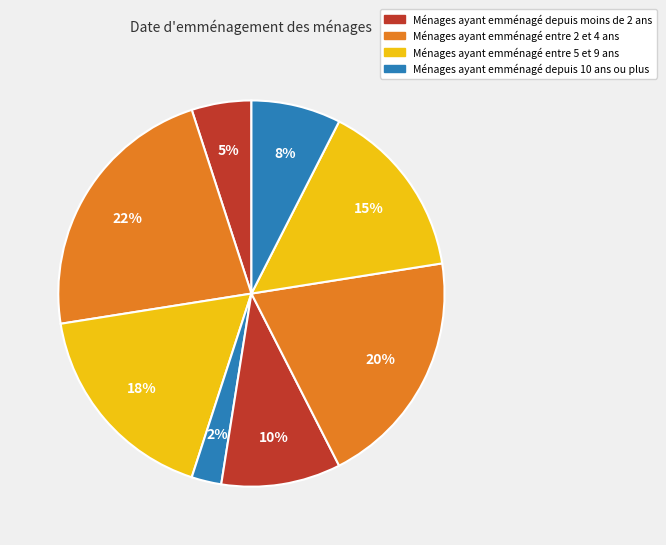

How many slices are in this pie chart?

8